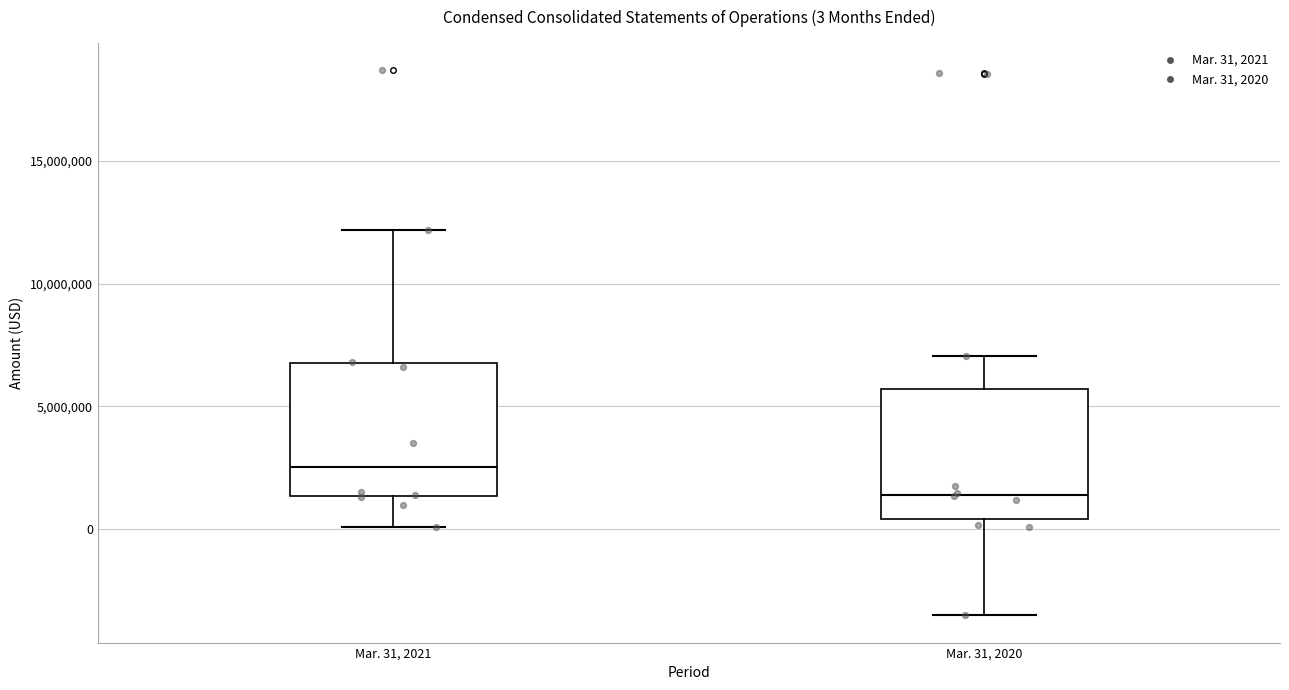

Which box has the lowest median line?

Mar. 31, 2020